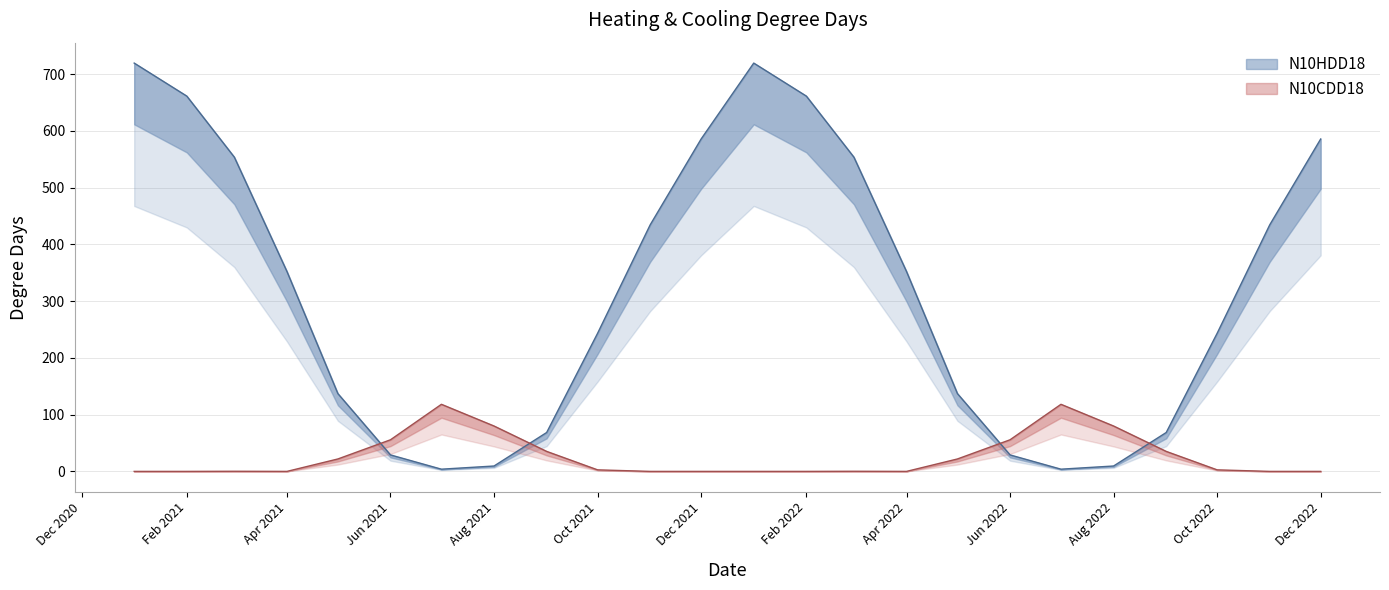

What is the total value across all series at 2021-03?

553.8